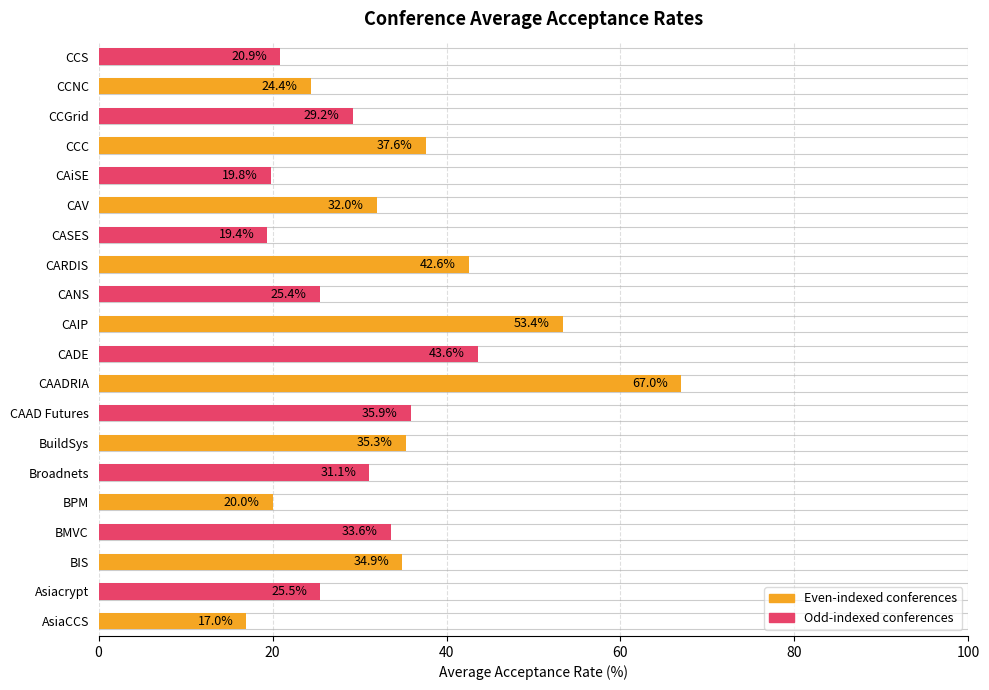

How many values exceed 32?

9